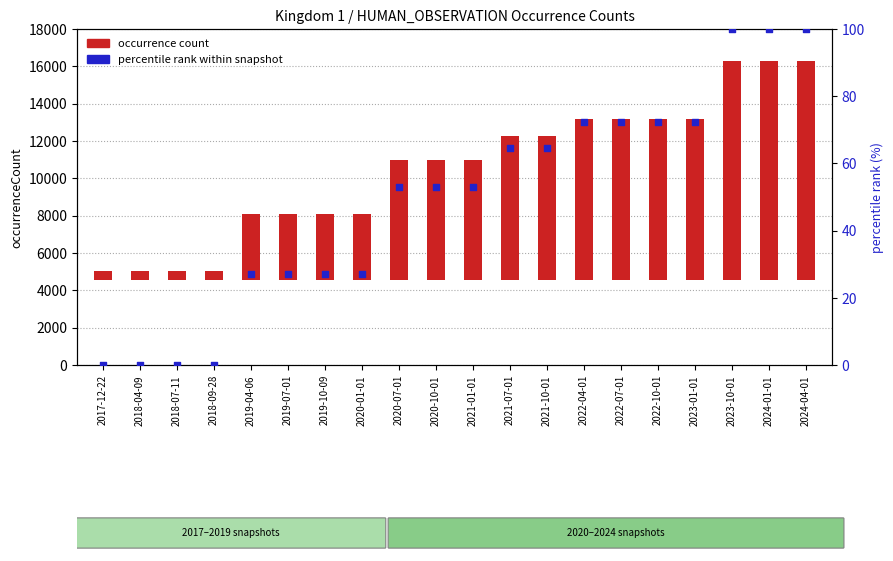

Which series contains the lowest Y value?

percentile rank within snapshot